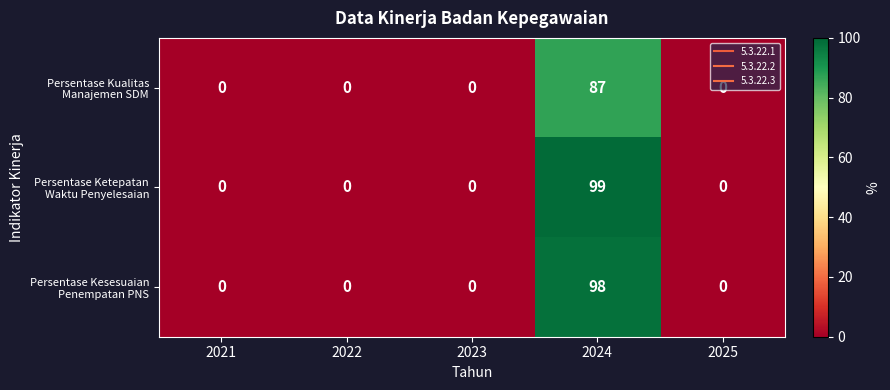

Which category has the highest value across all series?

2024